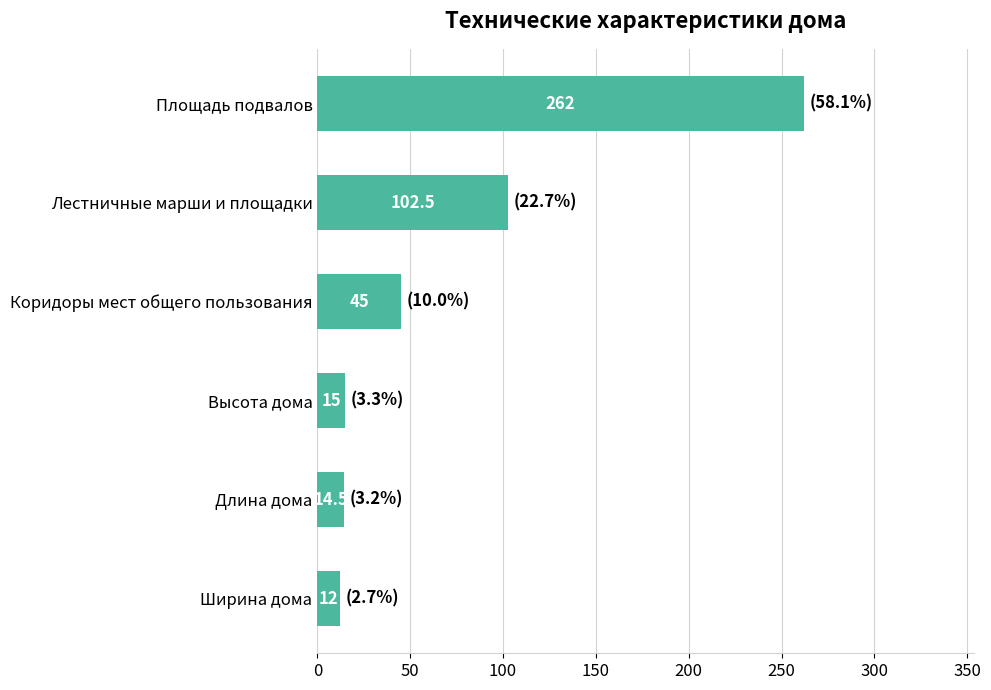

Between Ширина дома and Лестничные марши и площадки, which is larger?

Лестничные марши и площадки